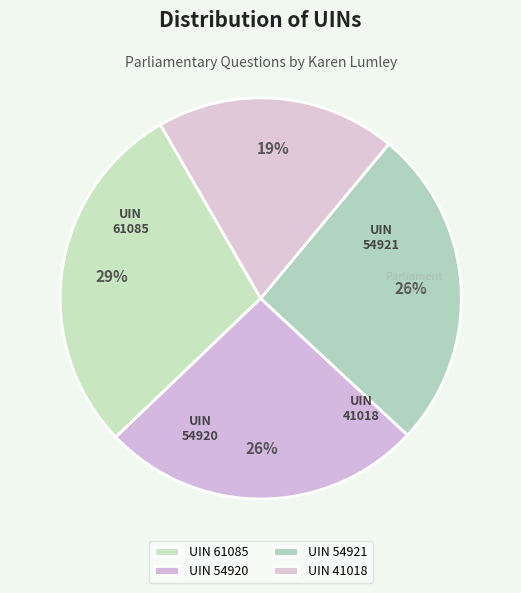

Which slice is the largest?

Karen Lumley
61085